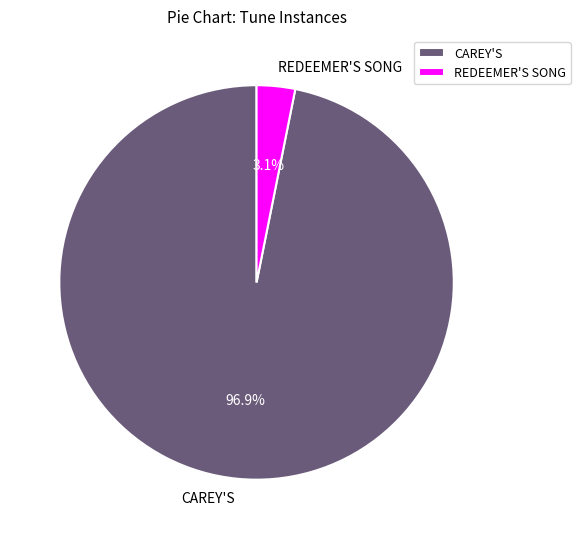

How many slices are in this pie chart?

2